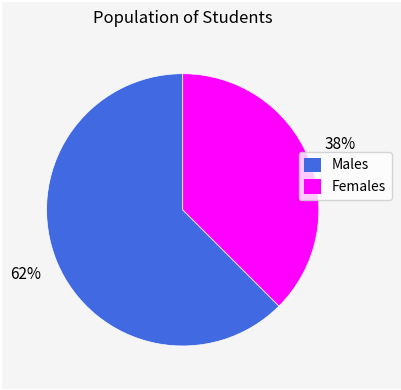

Does any single category account for the majority?

Yes